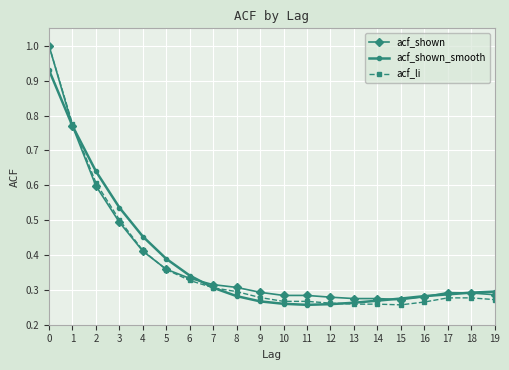

What is the greatest value displayed?

1.0